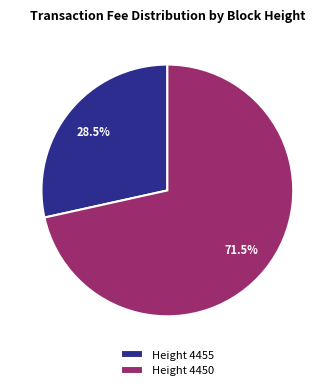

To the nearest percent, what is the difference between the largest and smallest slice percentages?

43%